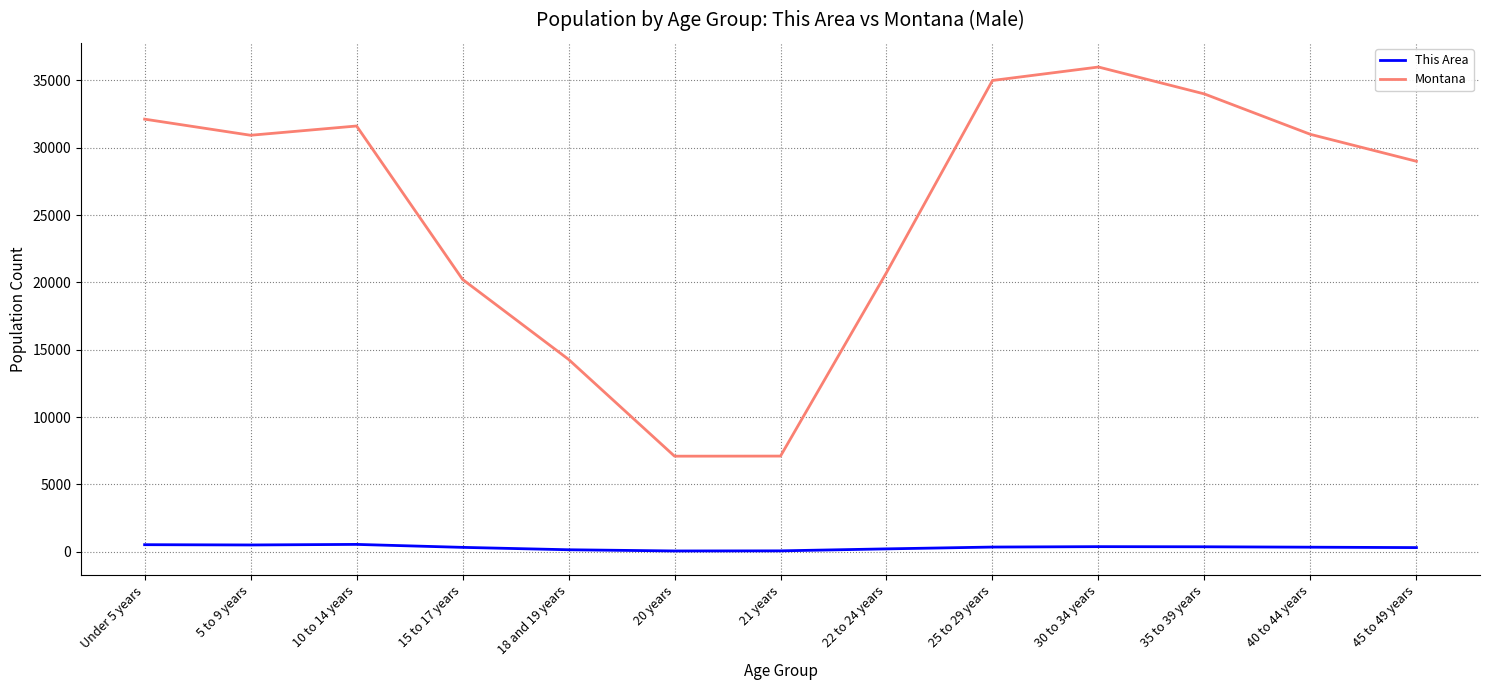

What is the difference between the This Area values at 21 years and 15 to 17 years?

259